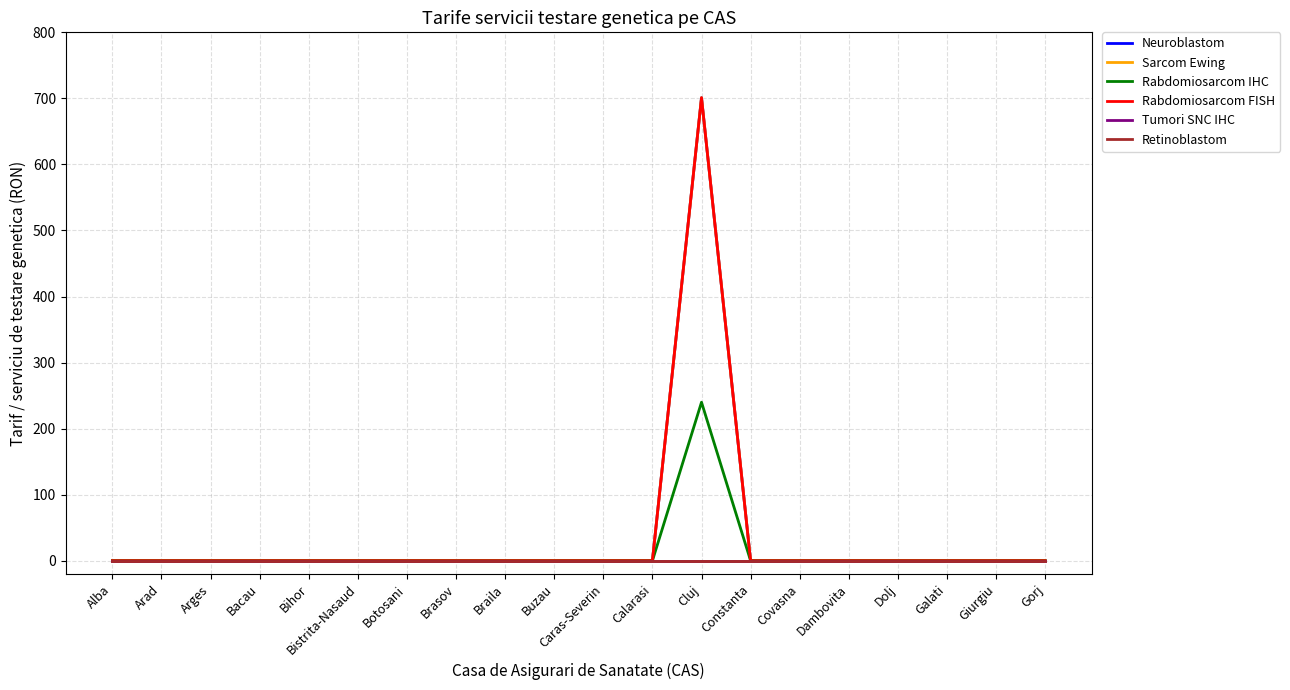

Which has a higher value, Dambovita or Alba?

Dambovita